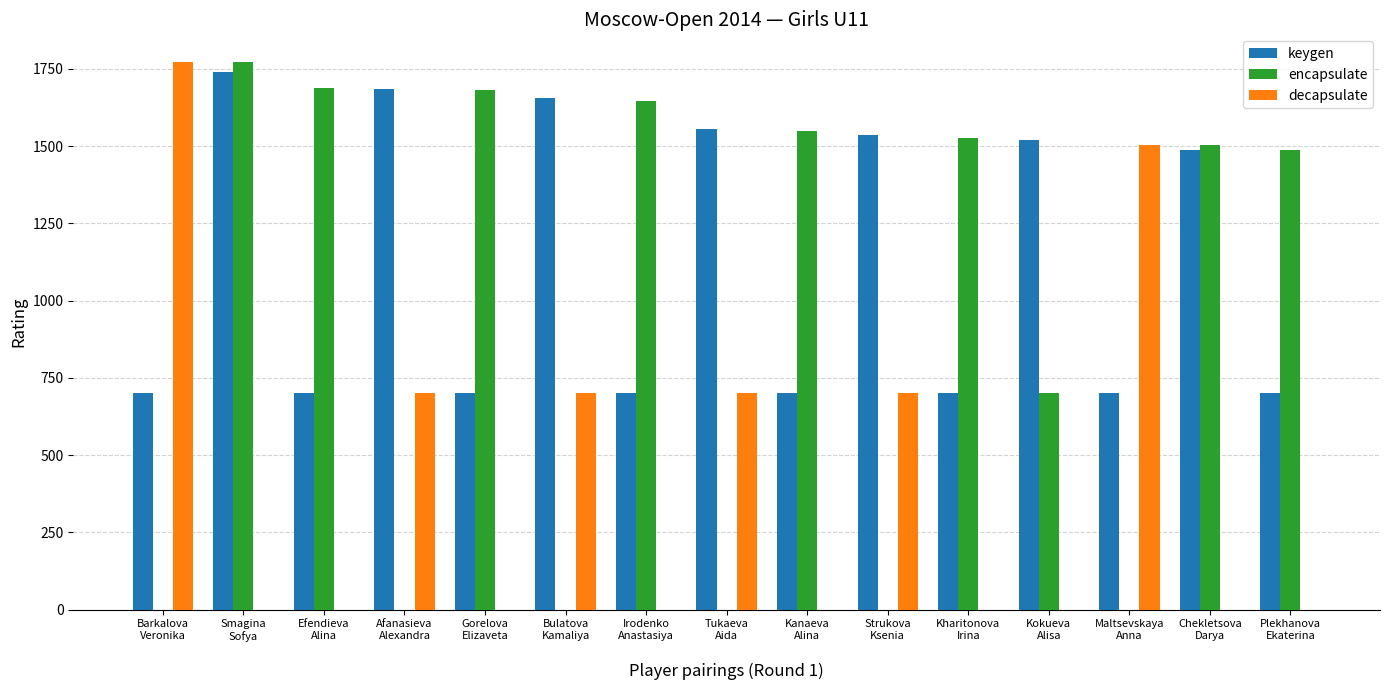

What is the sum of all keygen values?

16777